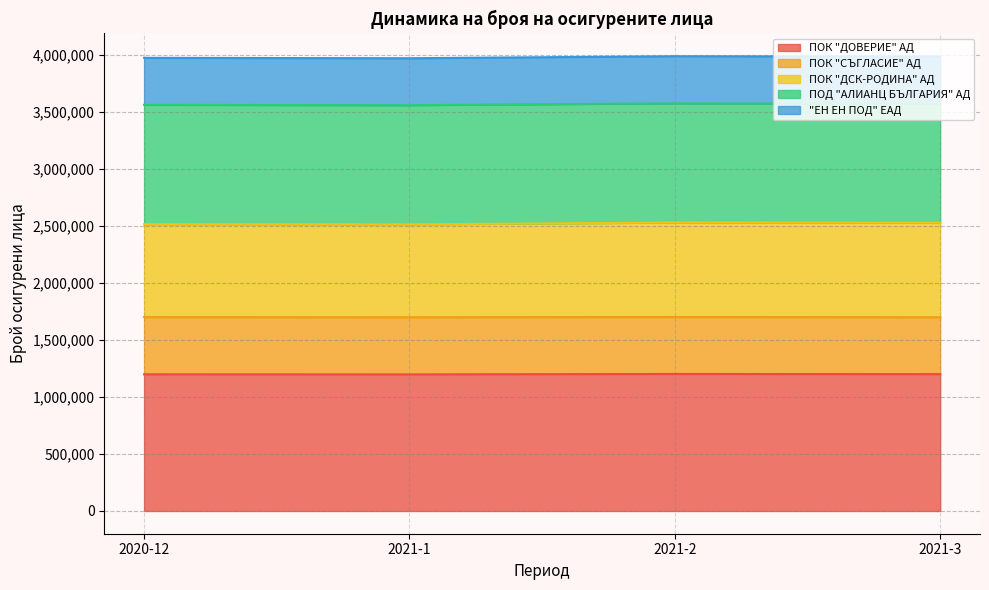

What is the smallest value displayed?

1197112